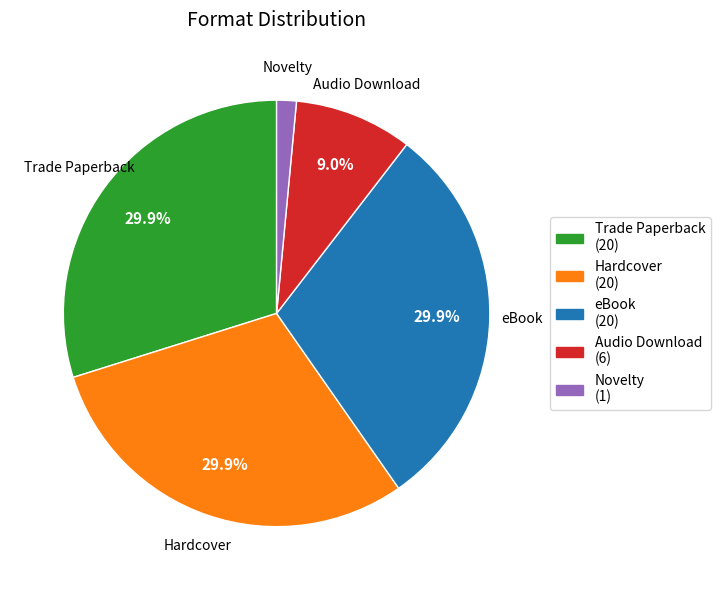

To the nearest percent, what portion does Trade Paperback represent?

30%